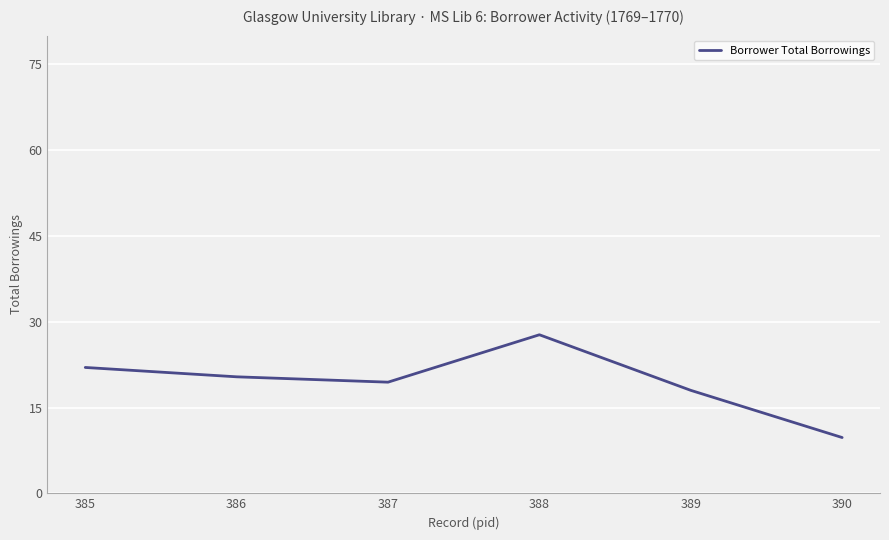

What is the difference between the maximum and second lowest values?

9.7